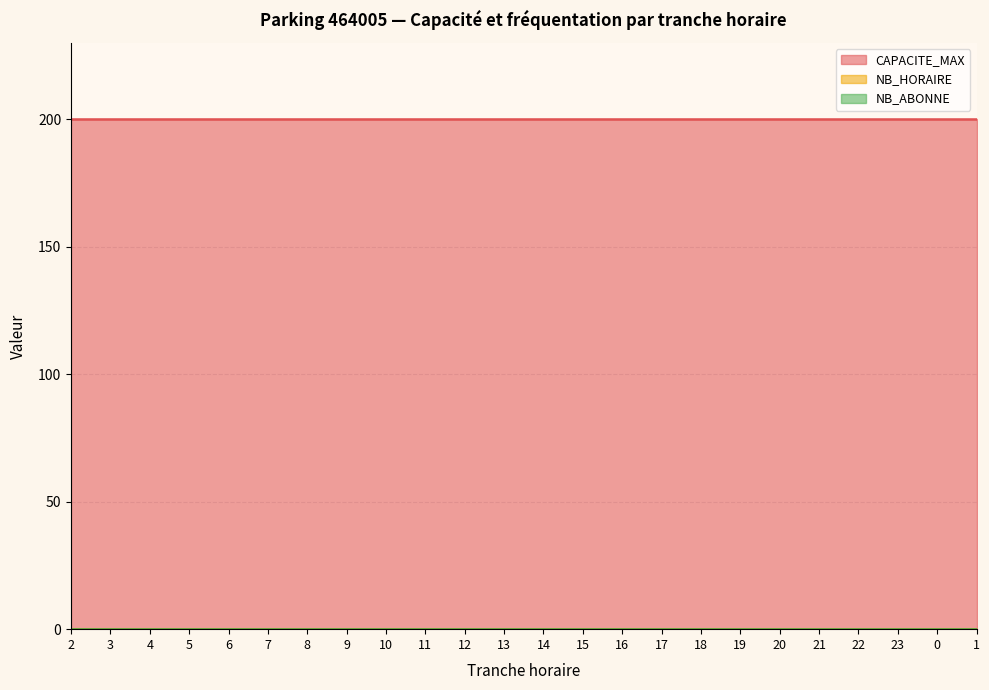

Reading right to left, what are all the values shown in this chart?

CAPACITE_MAX: 1=200	0=200	23=200	22=200	21=200	20=200	19=200	18=200	17=200	16=200	15=200	14=200	13=200	12=200	11=200	10=200	9=200	8=200	7=200	6=200	5=200	4=200	3=200	2=200
NB_HORAIRE: 1=0	0=0	23=0	22=0	21=0	20=0	19=0	18=0	17=0	16=0	15=0	14=0	13=0	12=0	11=0	10=0	9=0	8=0	7=0	6=0	5=0	4=0	3=0	2=0
NB_ABONNE: 1=0	0=0	23=0	22=0	21=0	20=0	19=0	18=0	17=0	16=0	15=0	14=0	13=0	12=0	11=0	10=0	9=0	8=0	7=0	6=0	5=0	4=0	3=0	2=0